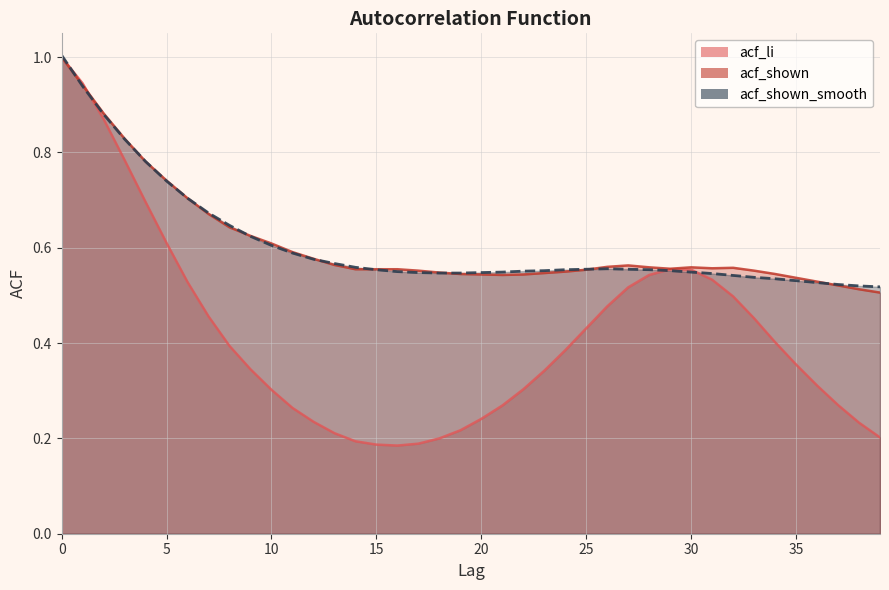

Is it true that acf_li equals 0.1 at 17?

False